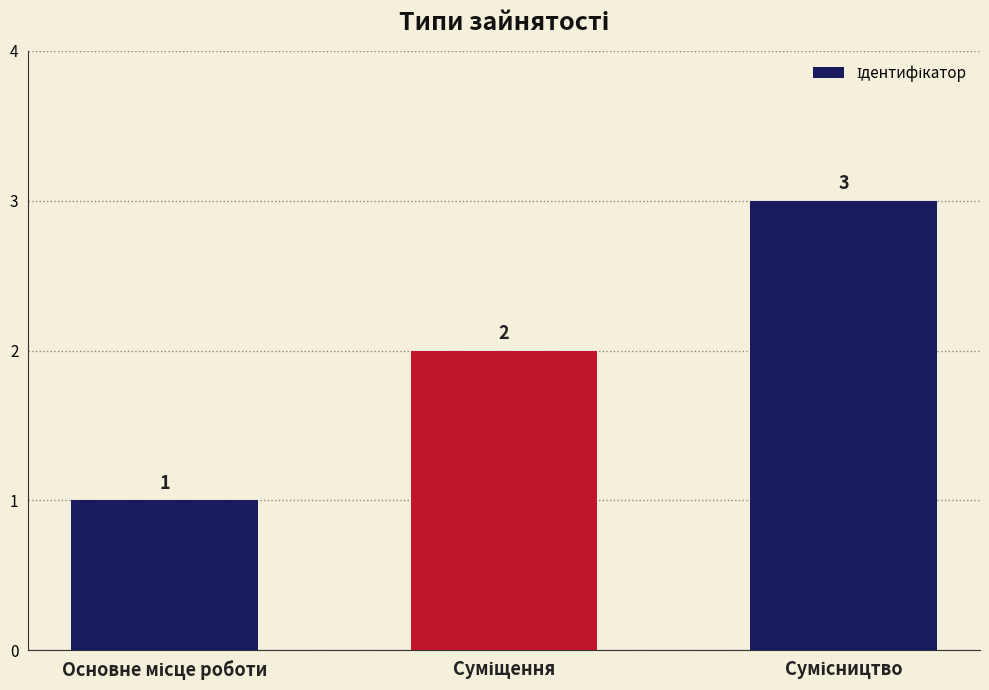

Count the values in the range 1 to 3.

3